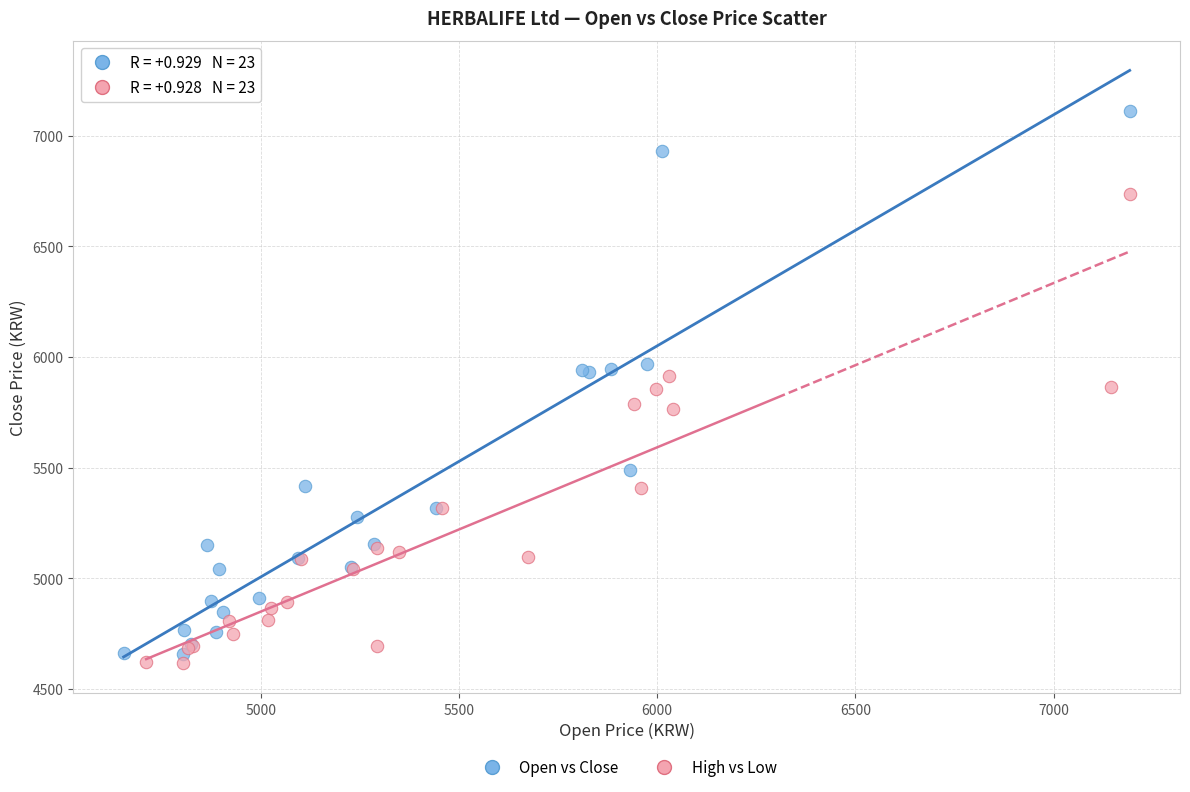

Which series contains the highest Y value?

Open vs Close